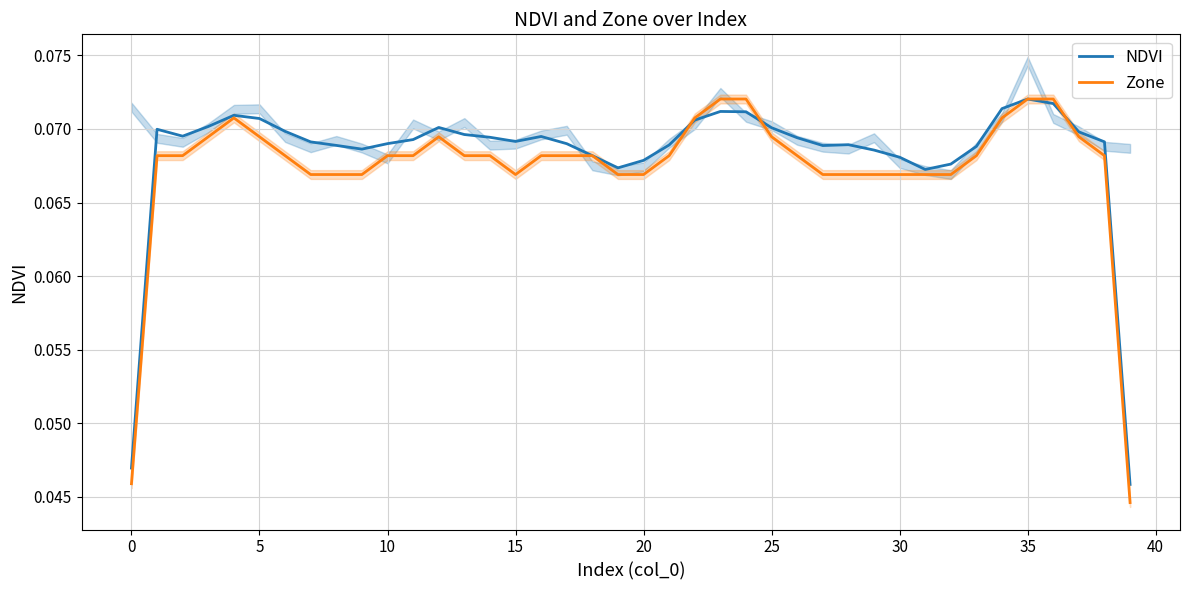

The value of NDVI at 0 is 0.1. True or false?

False